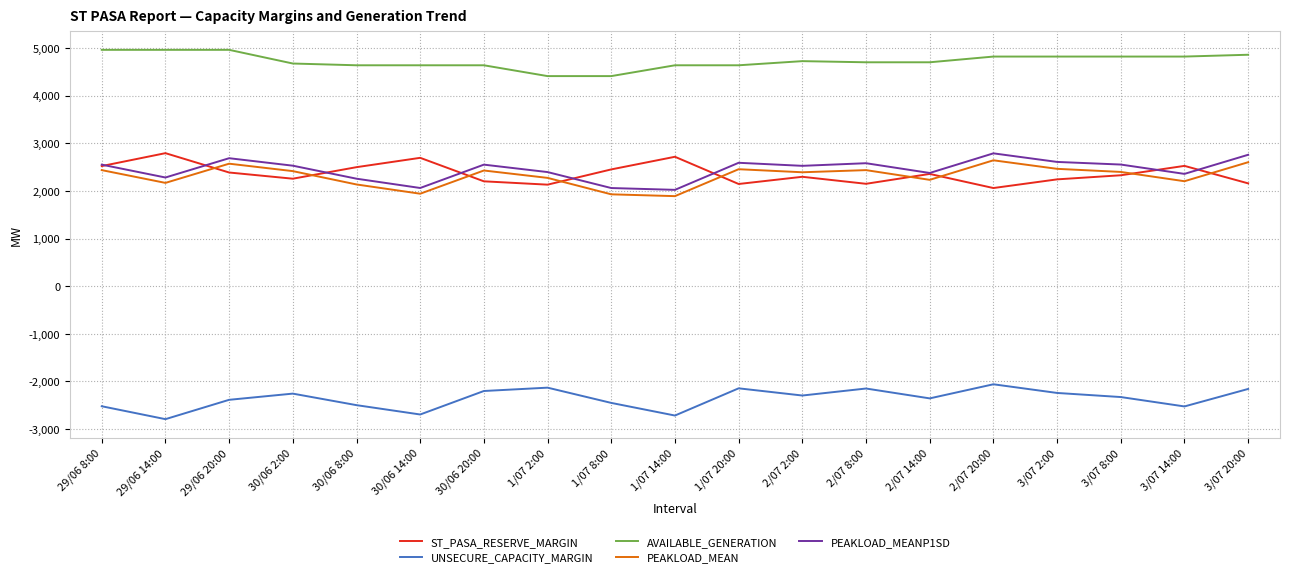

How many series are shown in this chart?

5